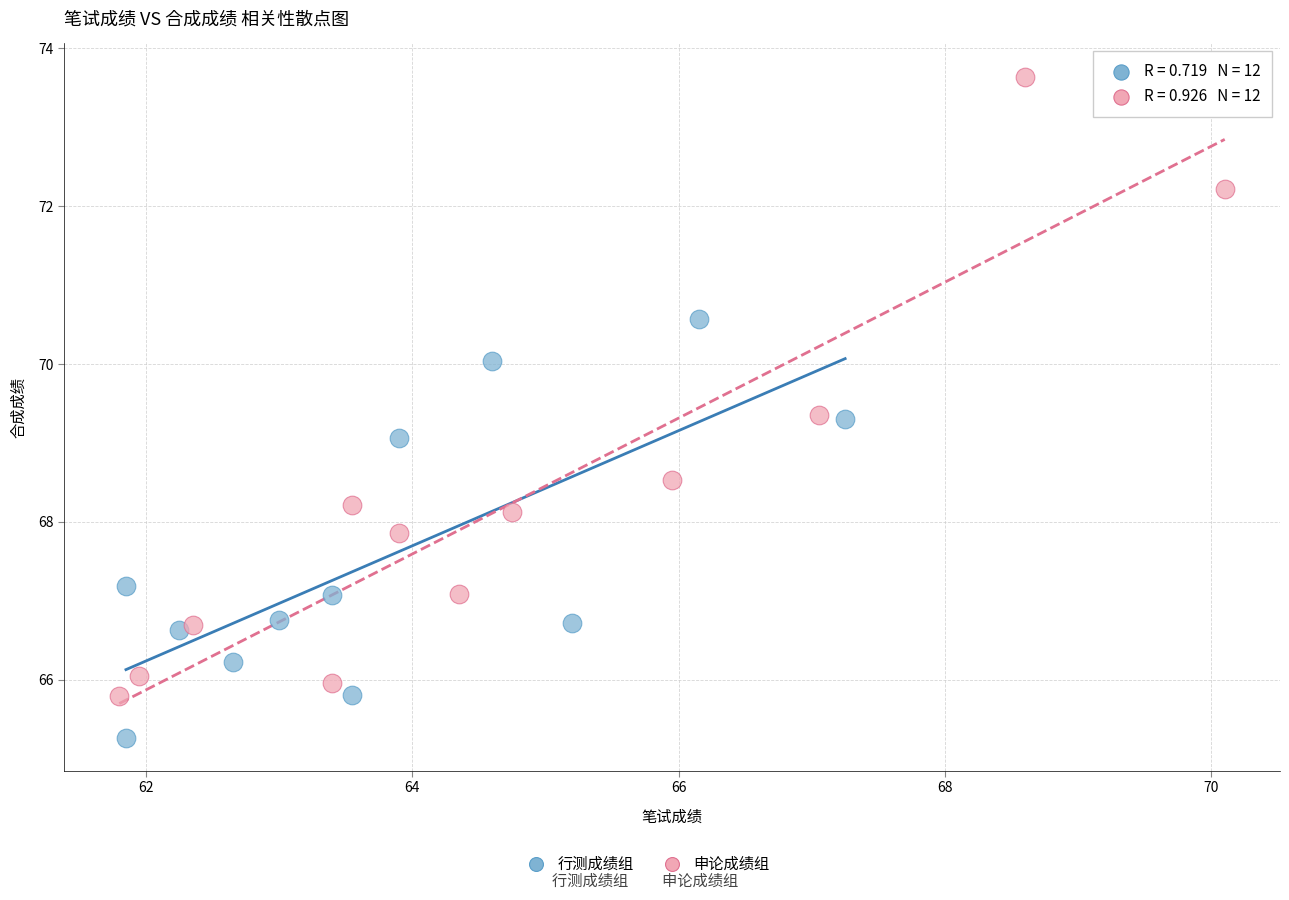

Which series has the largest Y range (max minus min)?

申论成绩组